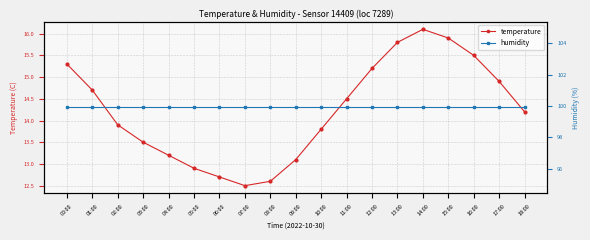

What is the minimum value for temperature?

12.5